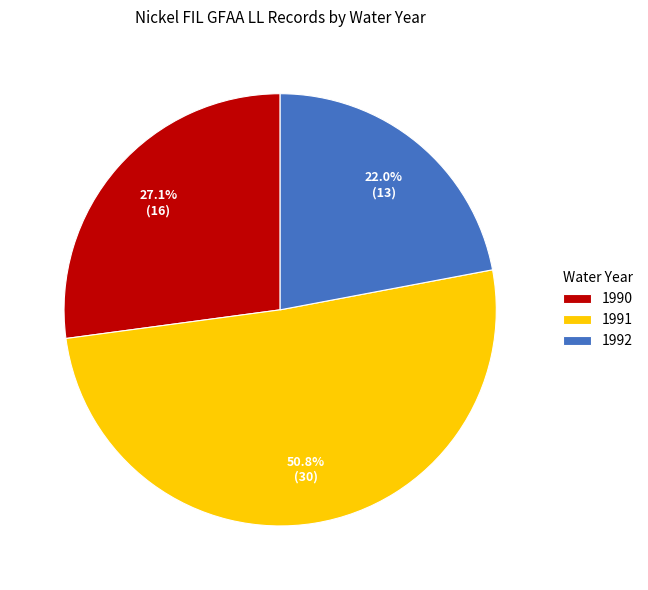

Count the number of slices in the pie.

3